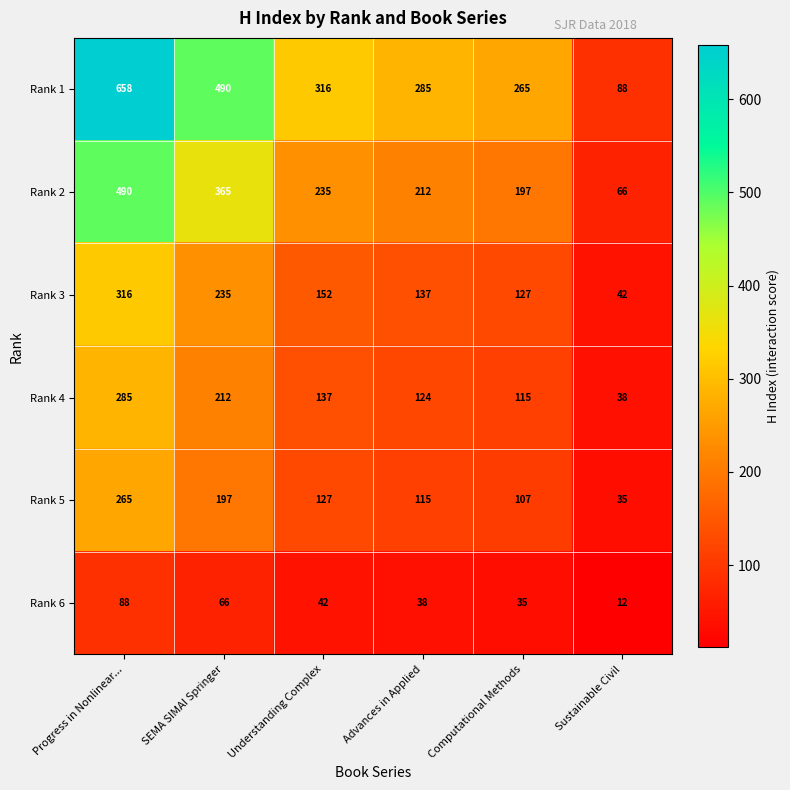

Count the number of categories in the chart.

6